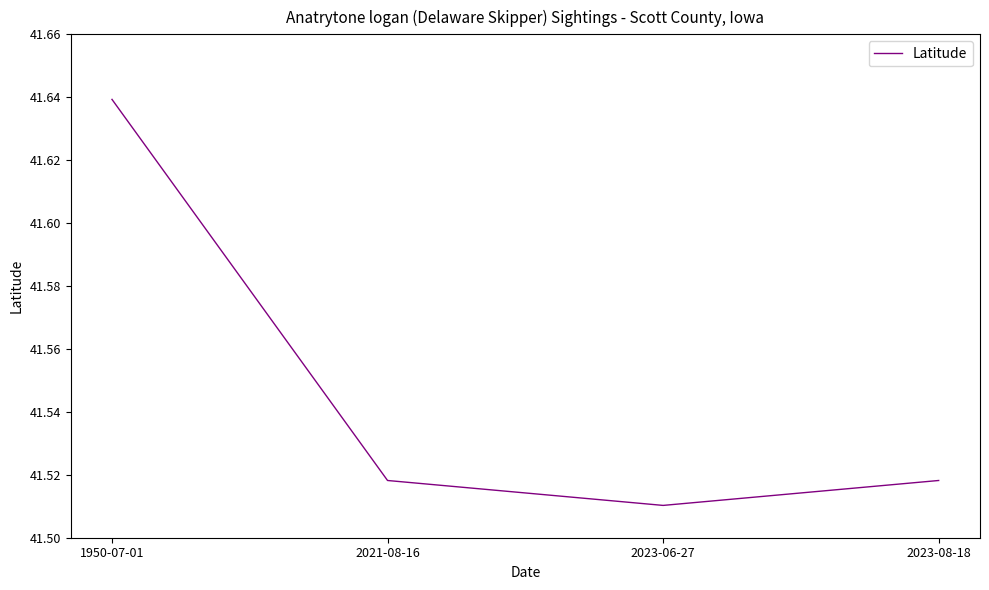

Where is the data nearest to the value 41?

2023-06-27